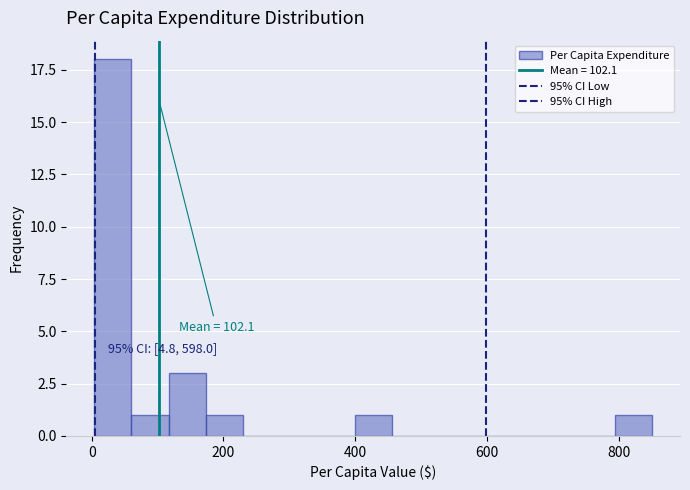

Read against the x-axis, roughly where is the centre of the tallest bar?

40